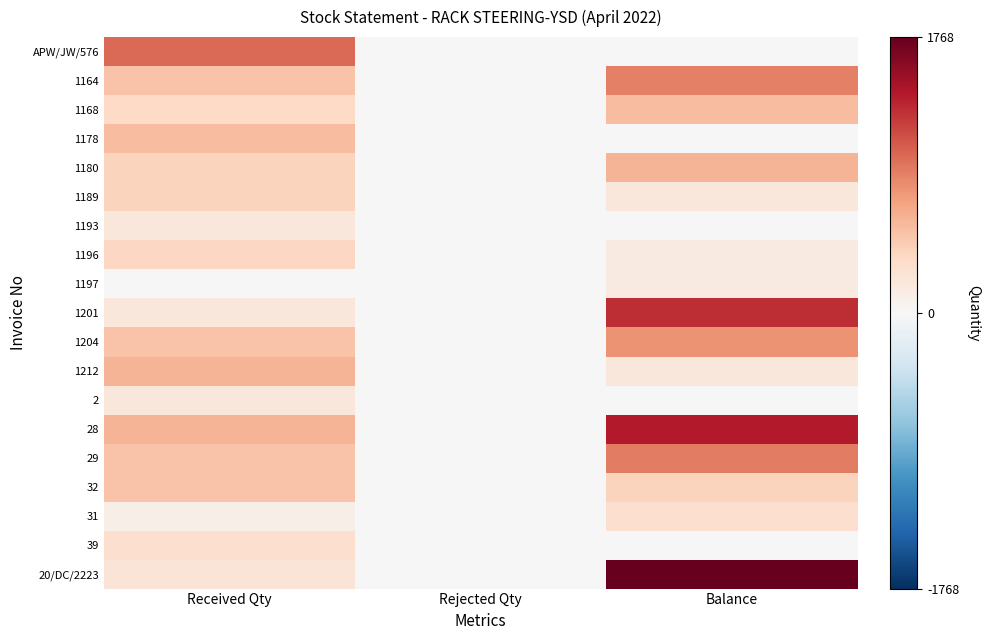

Reading left to right, extract all data points from this chart.

APW/JW/576: Received Qty=1000	Rejected Qty=0	Balance=0
1164: Received Qty=500	Rejected Qty=0	Balance=890
1168: Received Qty=350	Rejected Qty=0	Balance=540
1178: Received Qty=540	Rejected Qty=0	Balance=0
1180: Received Qty=400	Rejected Qty=0	Balance=600
1189: Received Qty=400	Rejected Qty=0	Balance=200
1193: Received Qty=200	Rejected Qty=0	Balance=0
1196: Received Qty=364	Rejected Qty=0	Balance=161
1197: Received Qty=0	Rejected Qty=1	Balance=160
1201: Received Qty=200	Rejected Qty=0	Balance=1300
1204: Received Qty=500	Rejected Qty=0	Balance=800
1212: Received Qty=600	Rejected Qty=0	Balance=200
2: Received Qty=200	Rejected Qty=0	Balance=0
28: Received Qty=600	Rejected Qty=0	Balance=1400
29: Received Qty=500	Rejected Qty=0	Balance=900
32: Received Qty=500	Rejected Qty=0	Balance=400
31: Received Qty=100	Rejected Qty=0	Balance=300
39: Received Qty=300	Rejected Qty=0	Balance=0
20/DC/2223: Received Qty=232	Rejected Qty=0	Balance=1768